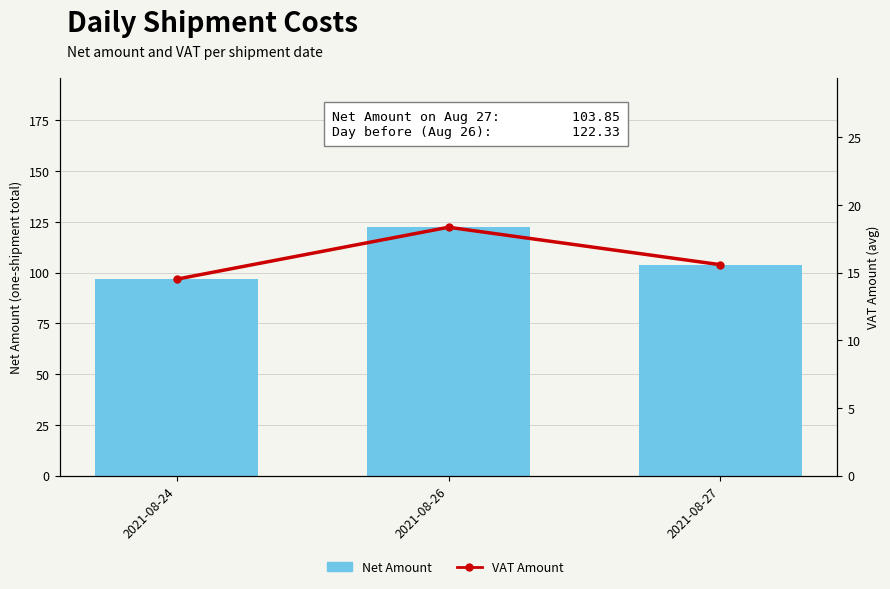

What is the difference between the highest and lowest values at 2021-08-27?

88.3